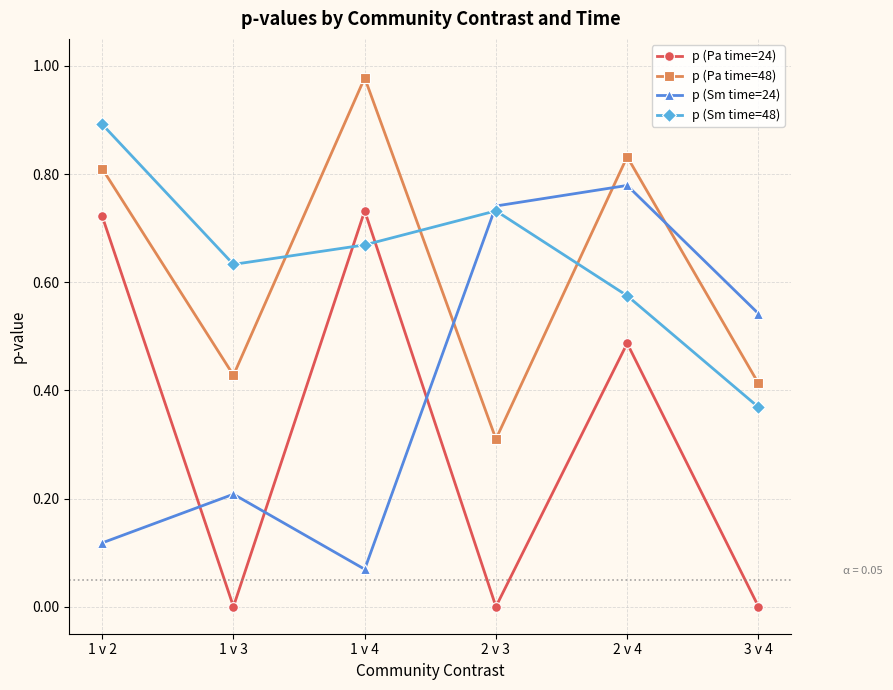

The p (Pa time=24) series shows 0.0 at 3 v 4. True or false?

True